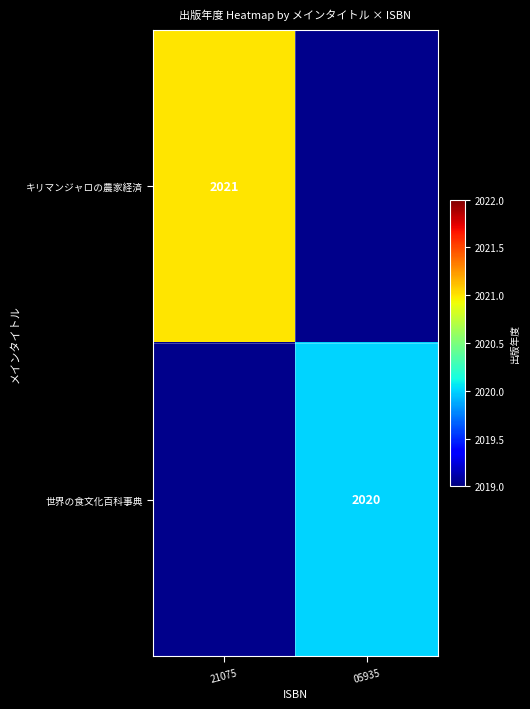

True or false: 世界の食文化百科事典 has a value of 2911 at 05935.

False